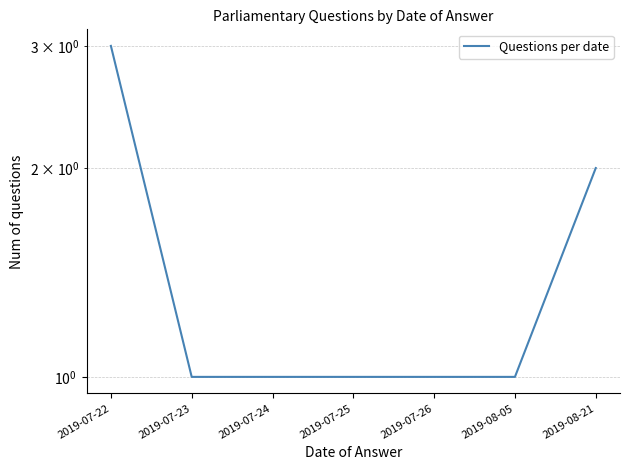

How many lines are shown in the chart?

1